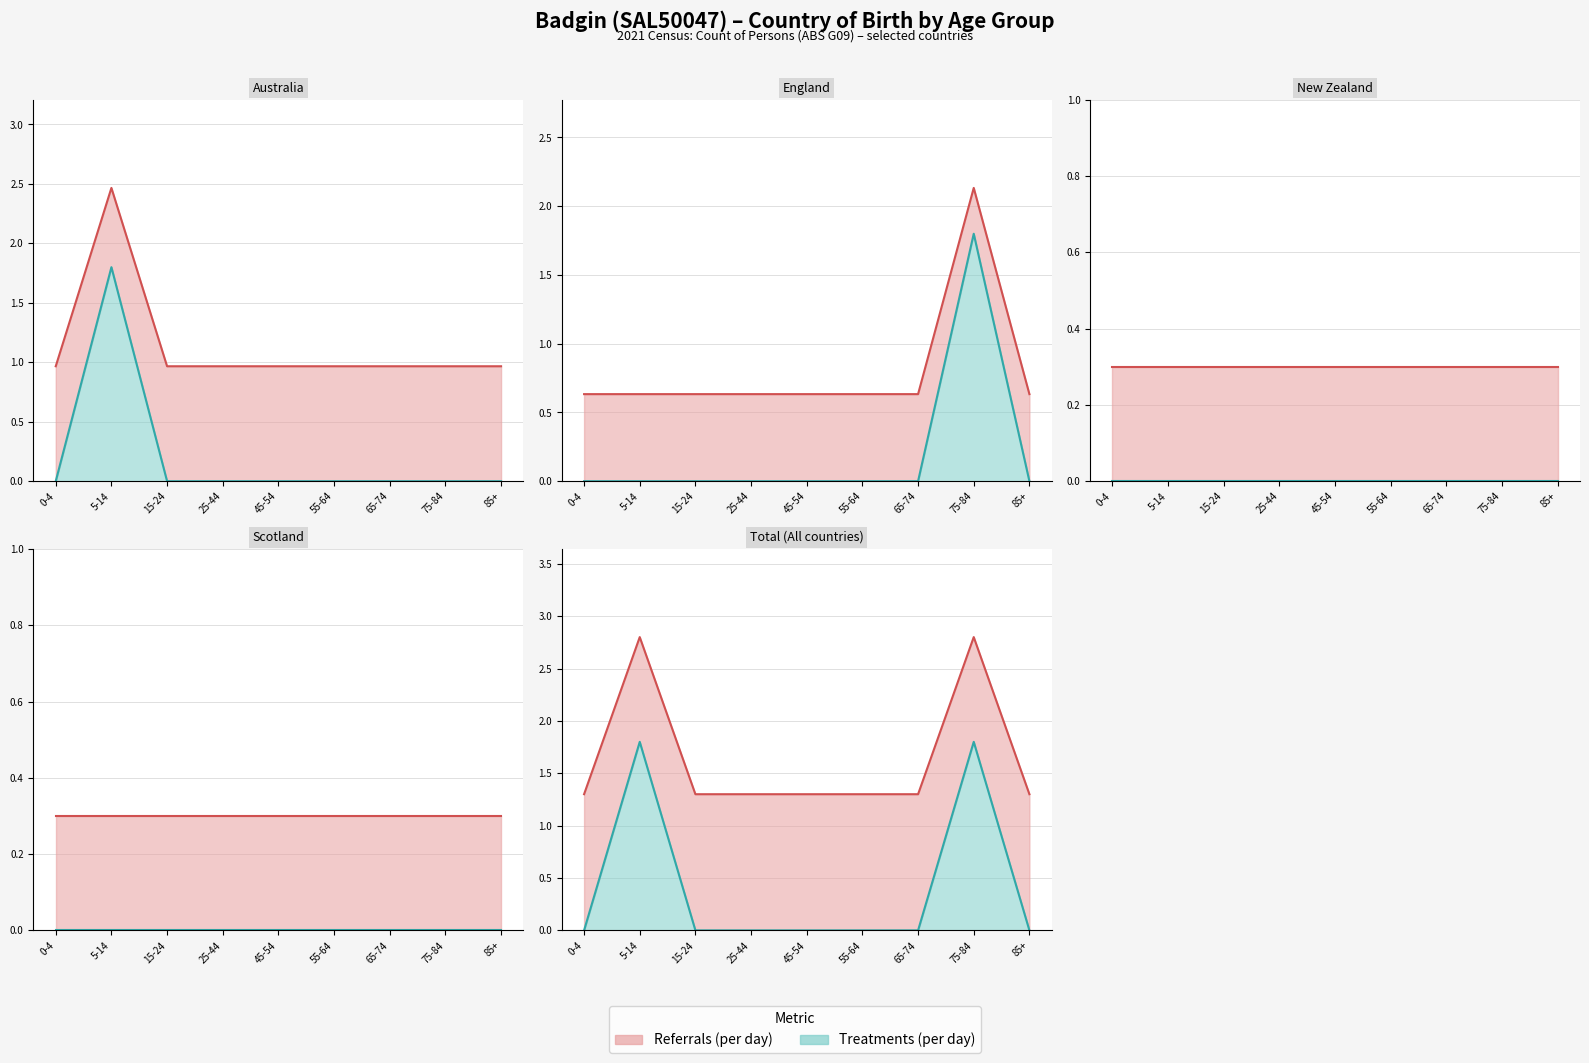

What is the sum of all Total (All countries) values?

14.7